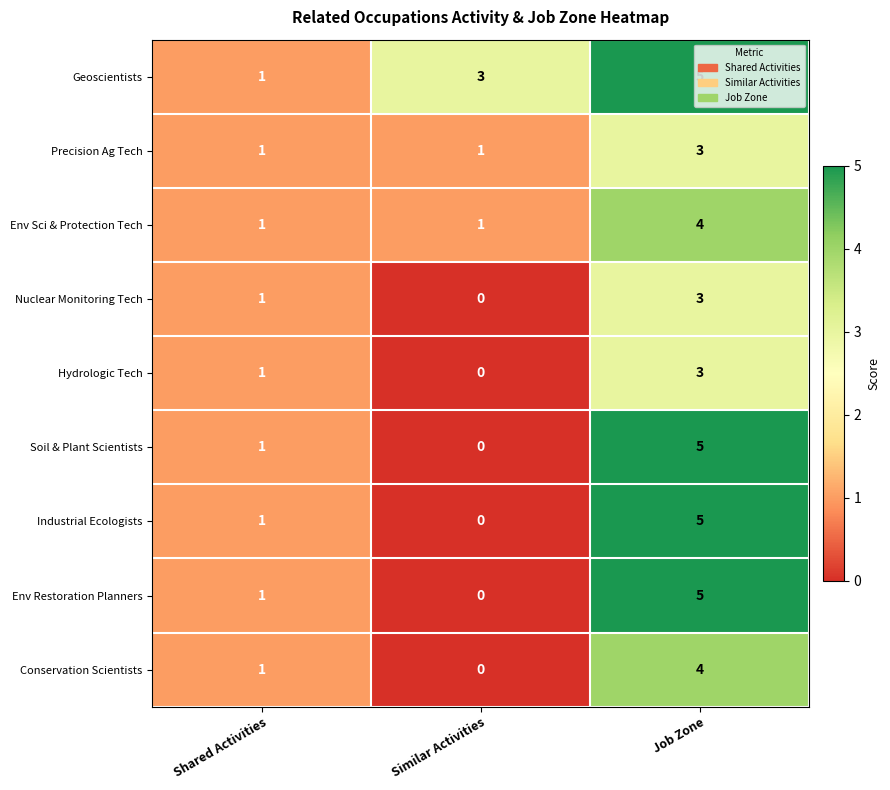

Which label corresponds to the largest value in the chart?

Job Zone